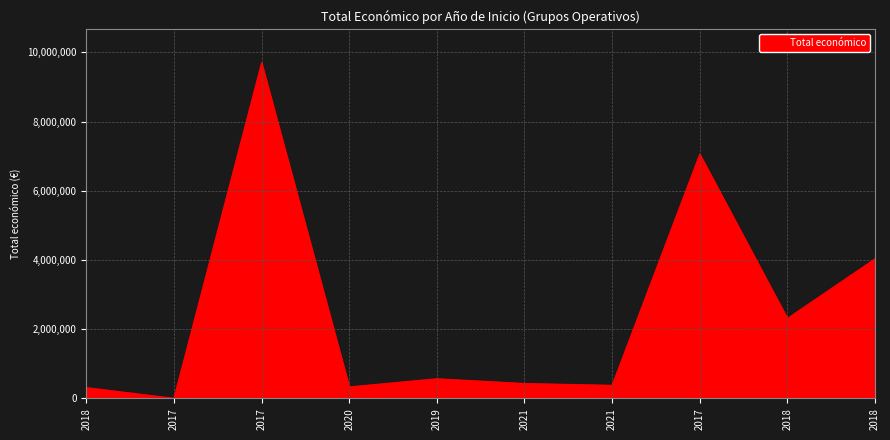

What is the greatest value displayed?

9695285